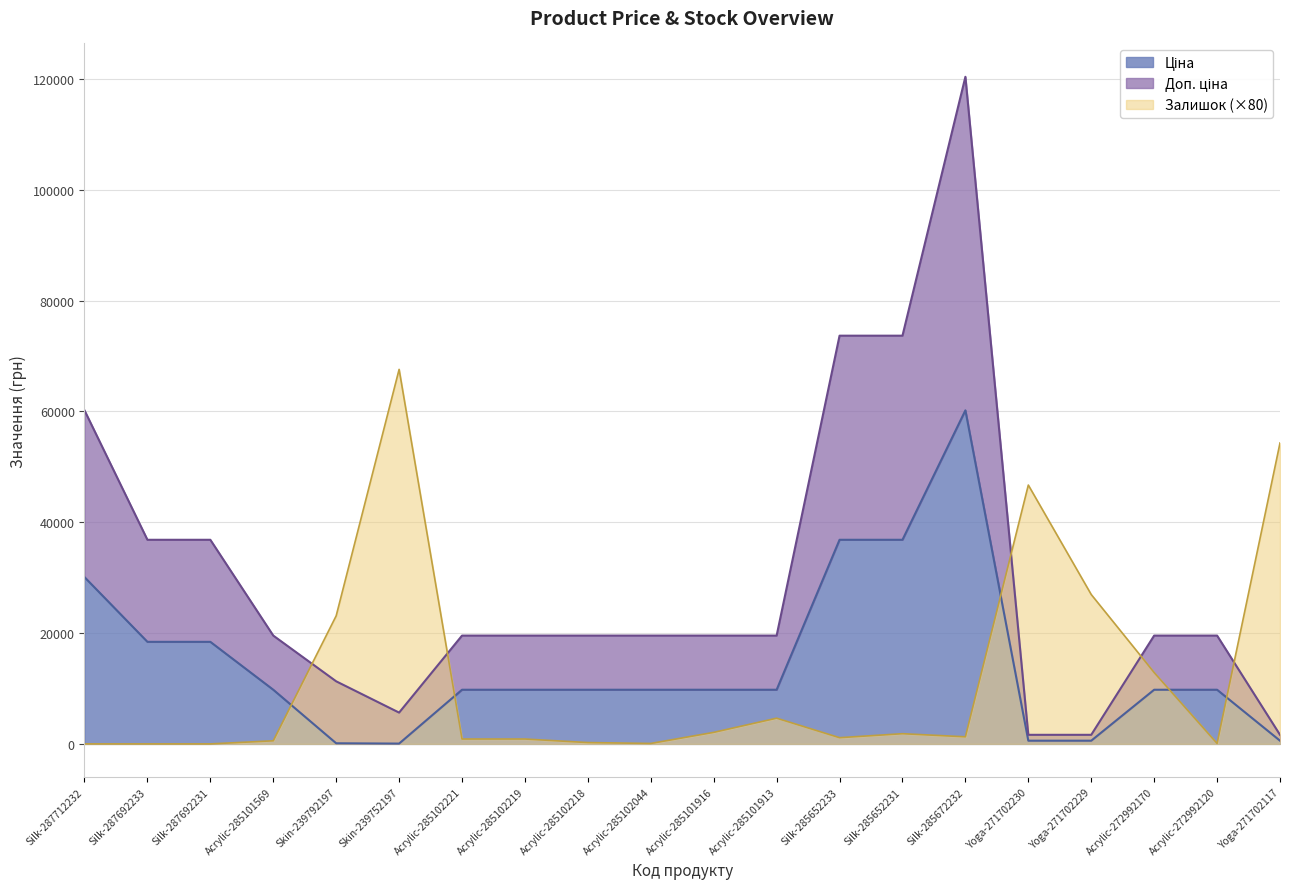

What is the label of the 6th point from the left?

Skin-239752197